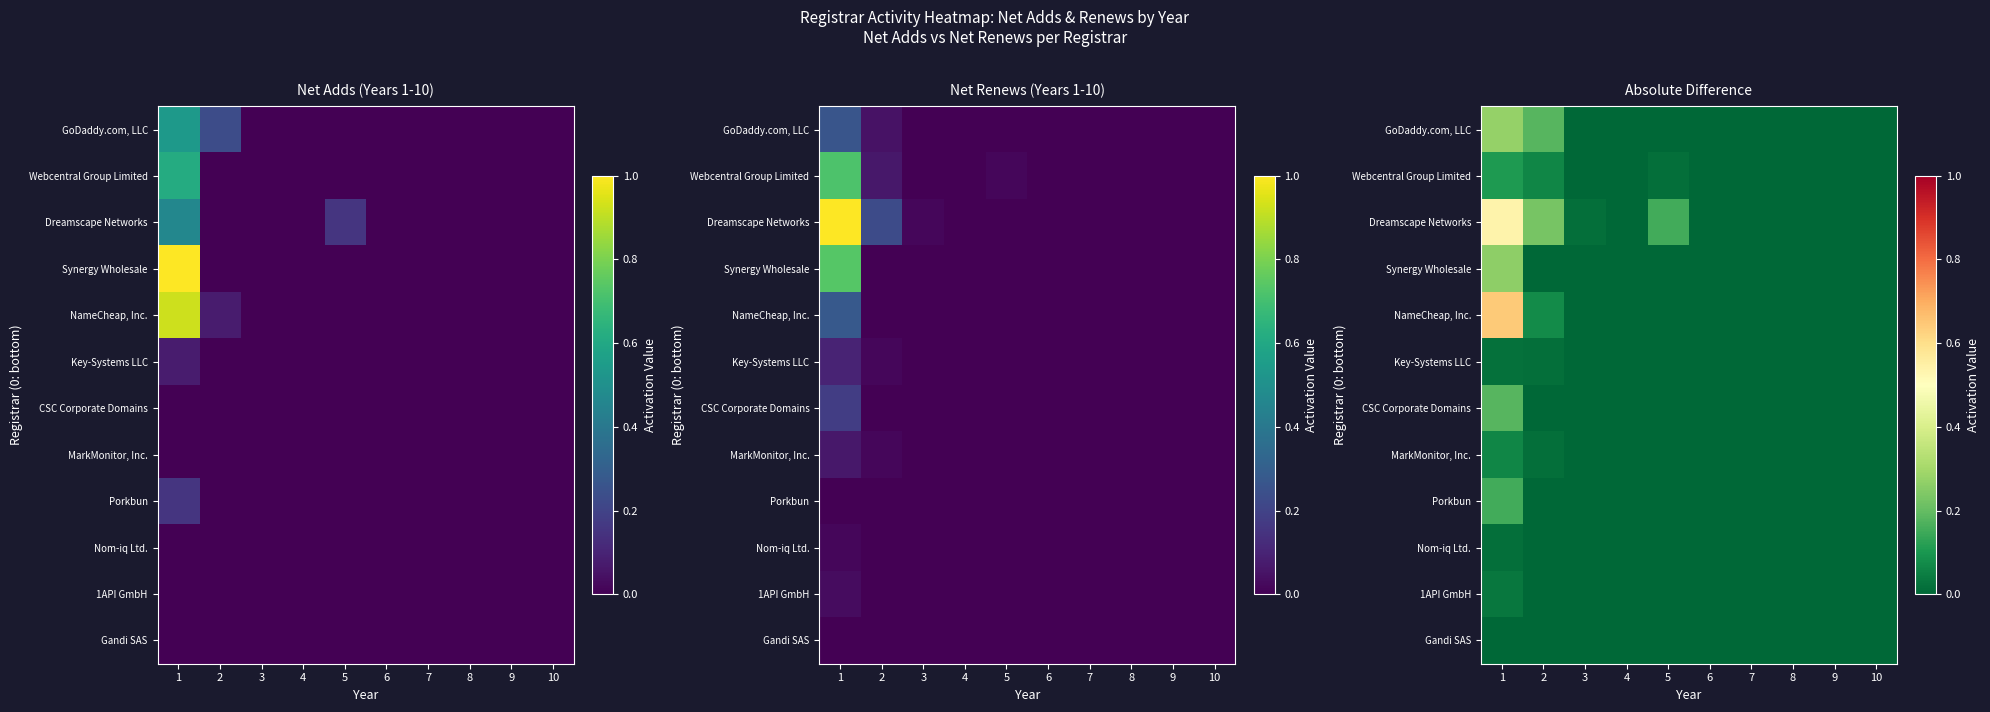

What is the sum of the Webcentral Group Limited values at 2 and 6?

0.1